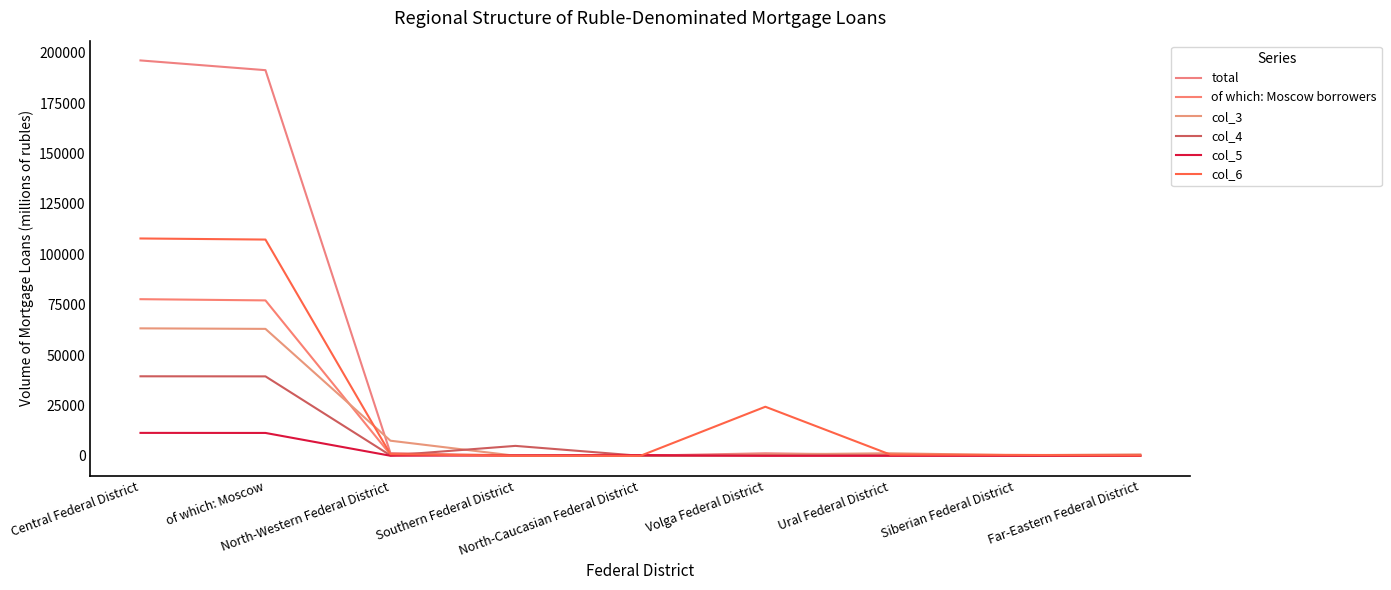

What is the sum of all of which: Moscow borrowers values?

156564